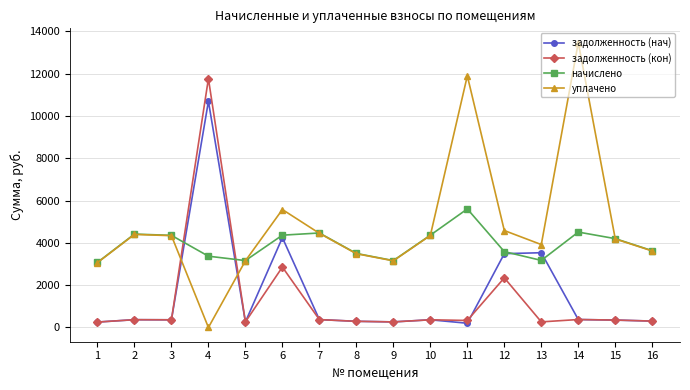

True or false: уплачено has a value of 3616.2 at 16.

True